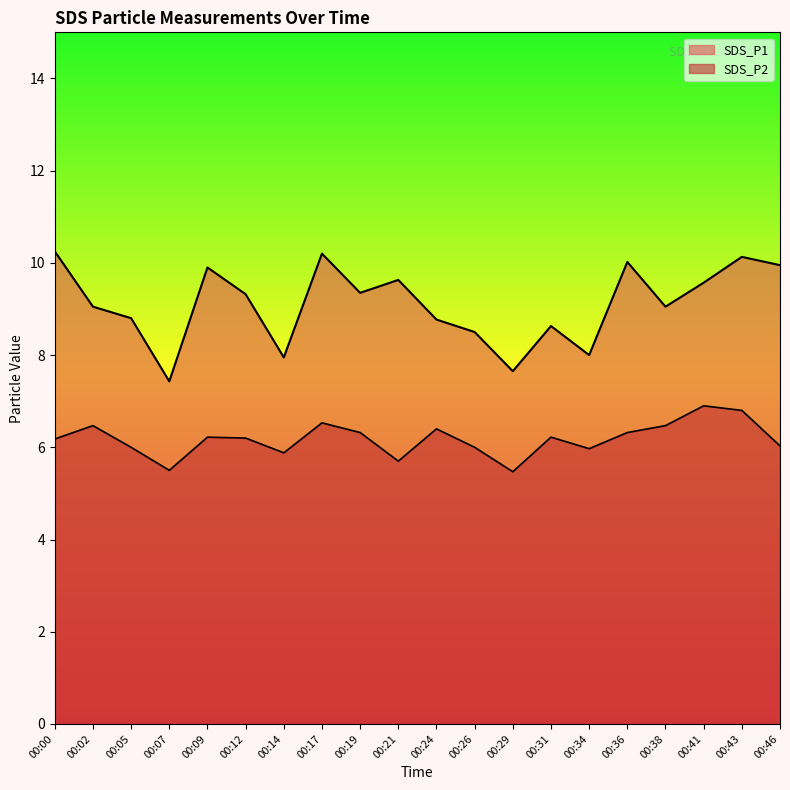

True or false: SDS_P2 and SDS_P1 cross at least once.

False